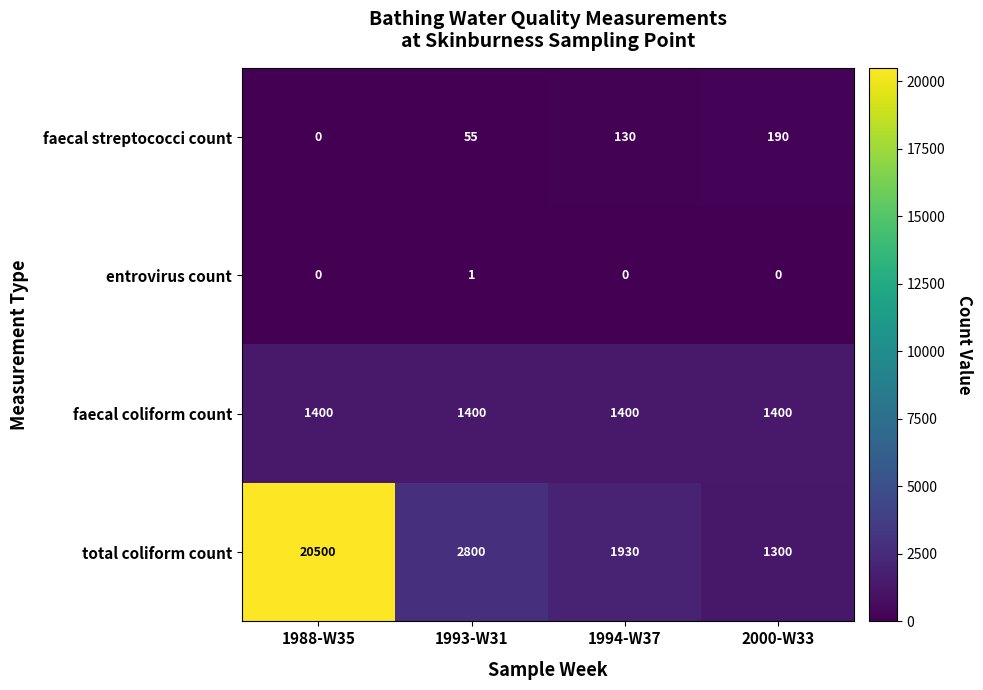

The value of faecal coliform count at 1993-W31 is 811. True or false?

False